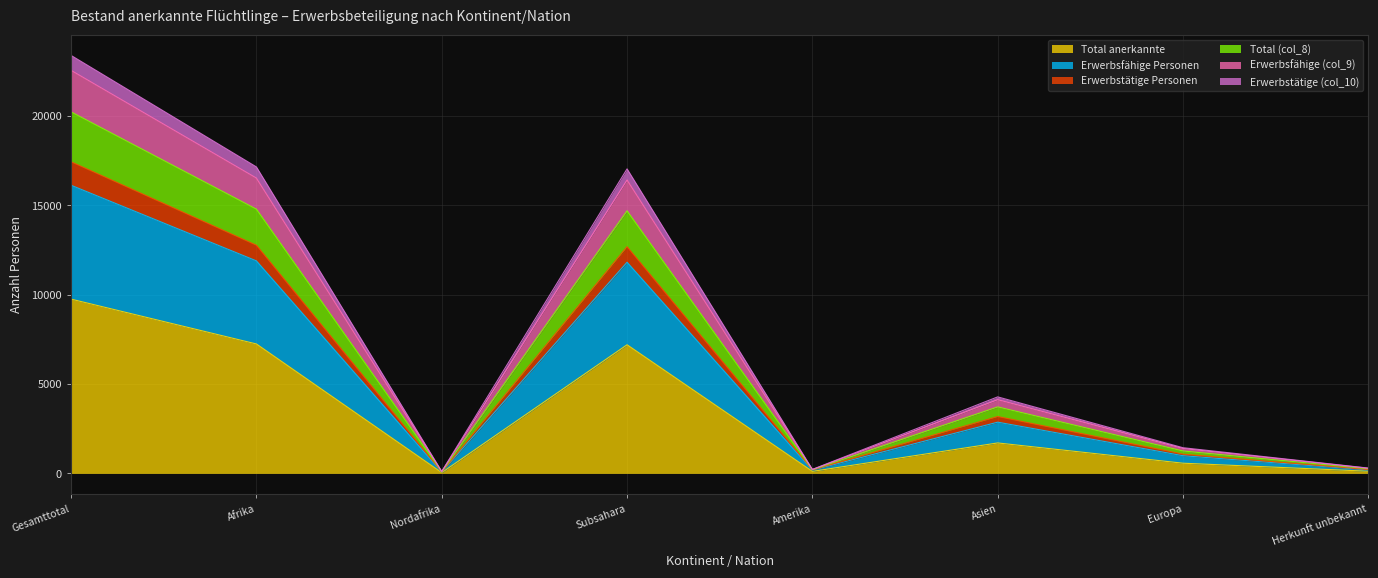

The Total anerkannte series shows 9749 at Gesamttotal. True or false?

True